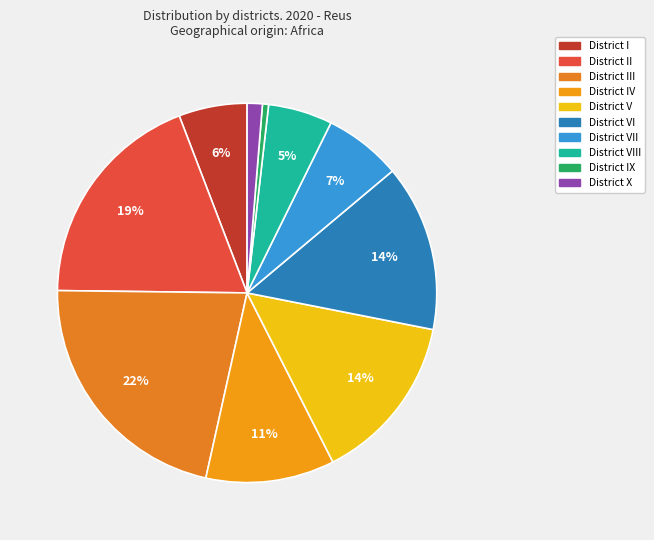

How many segments does this pie chart have?

10